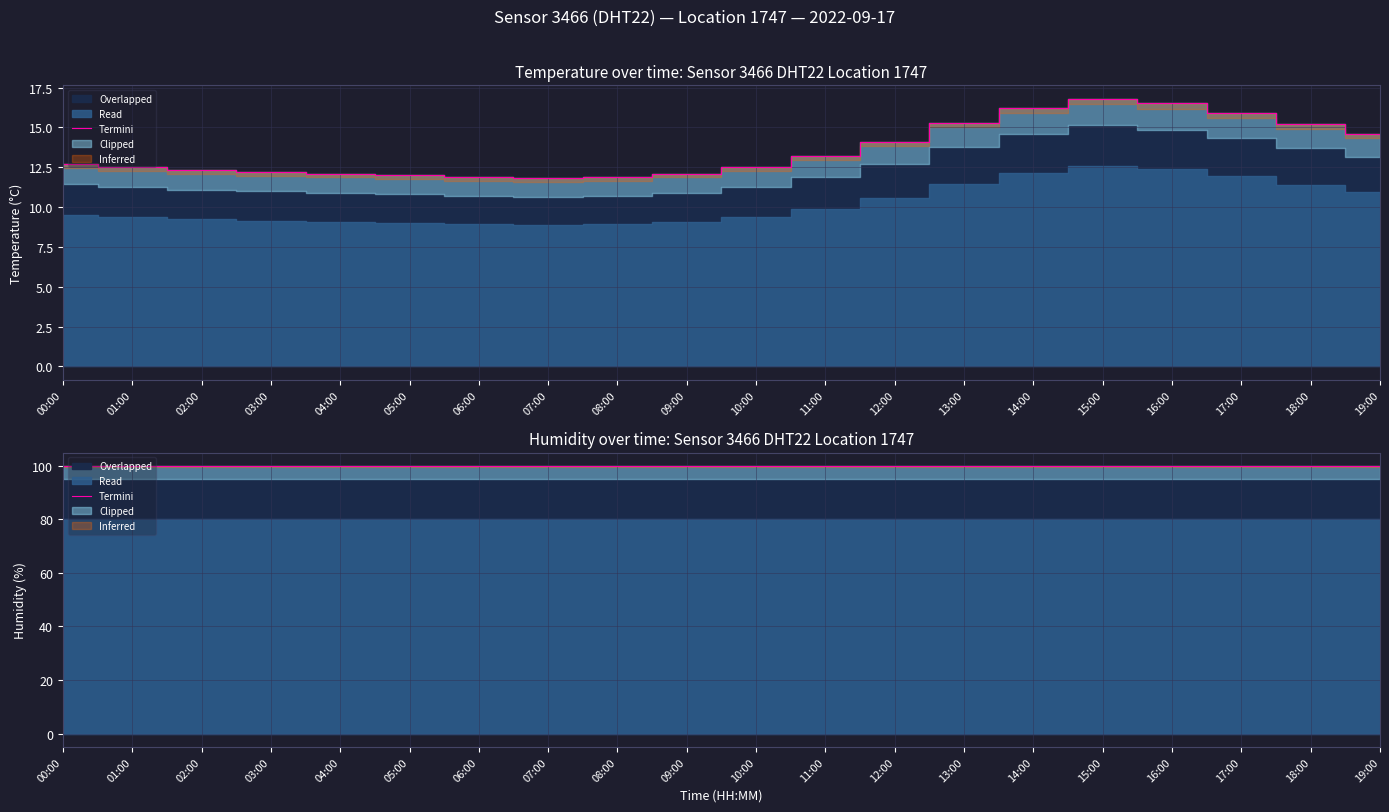

Does the chart have visible grid lines?

Yes